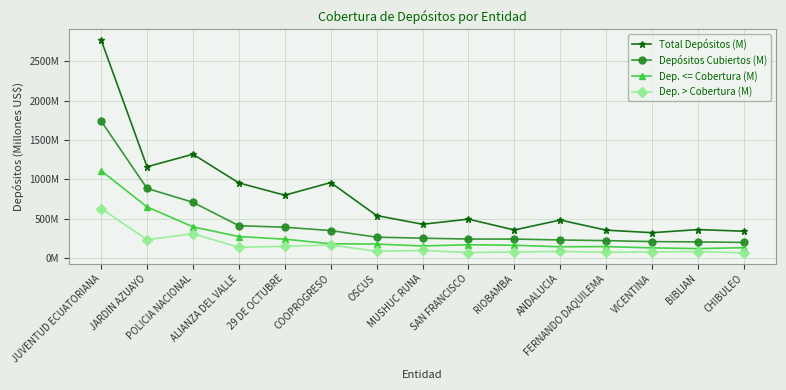

What is the difference between the second highest and minimum values in the Dep. <= Cobertura (M) series?

529.5